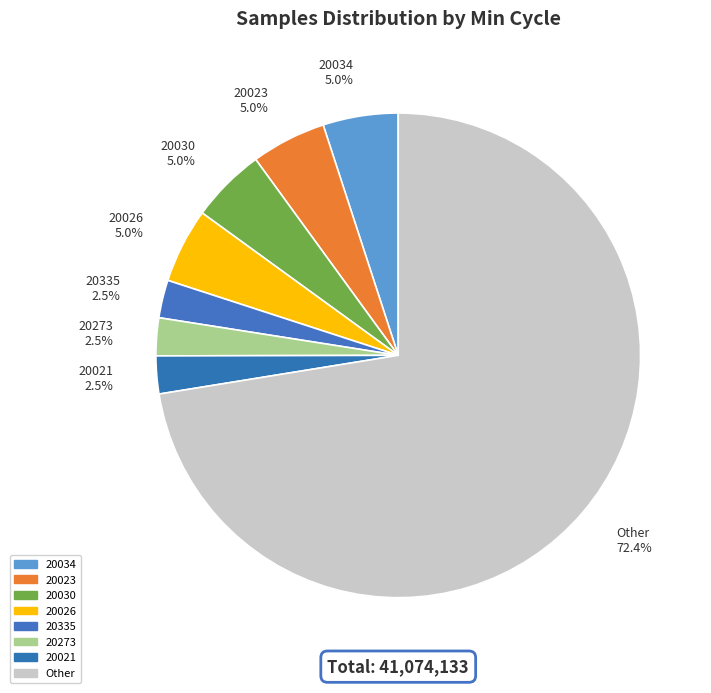

Between 20273 2.5% and 20034 5.0%, which is larger?

20034 5.0%